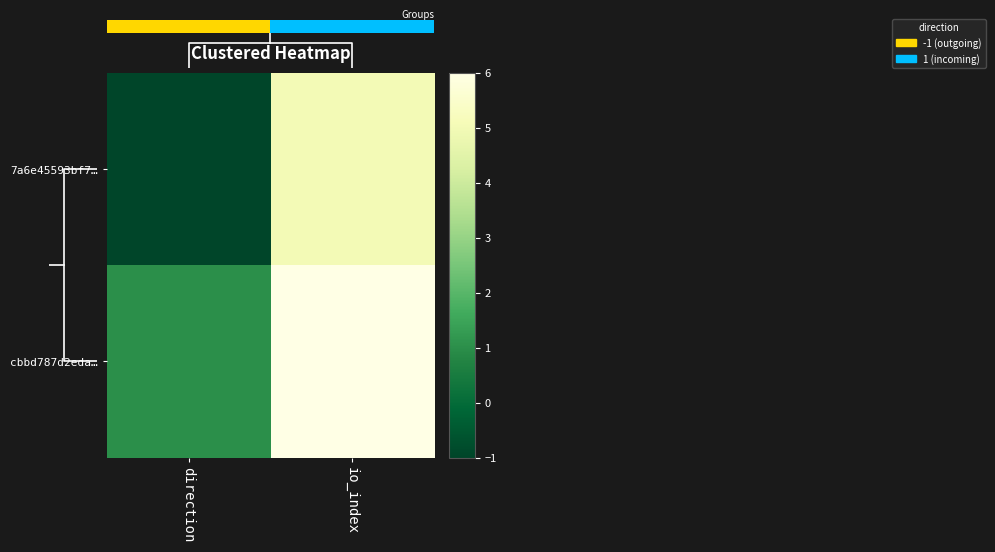

At how many categories does at least one series exceed 0?

2